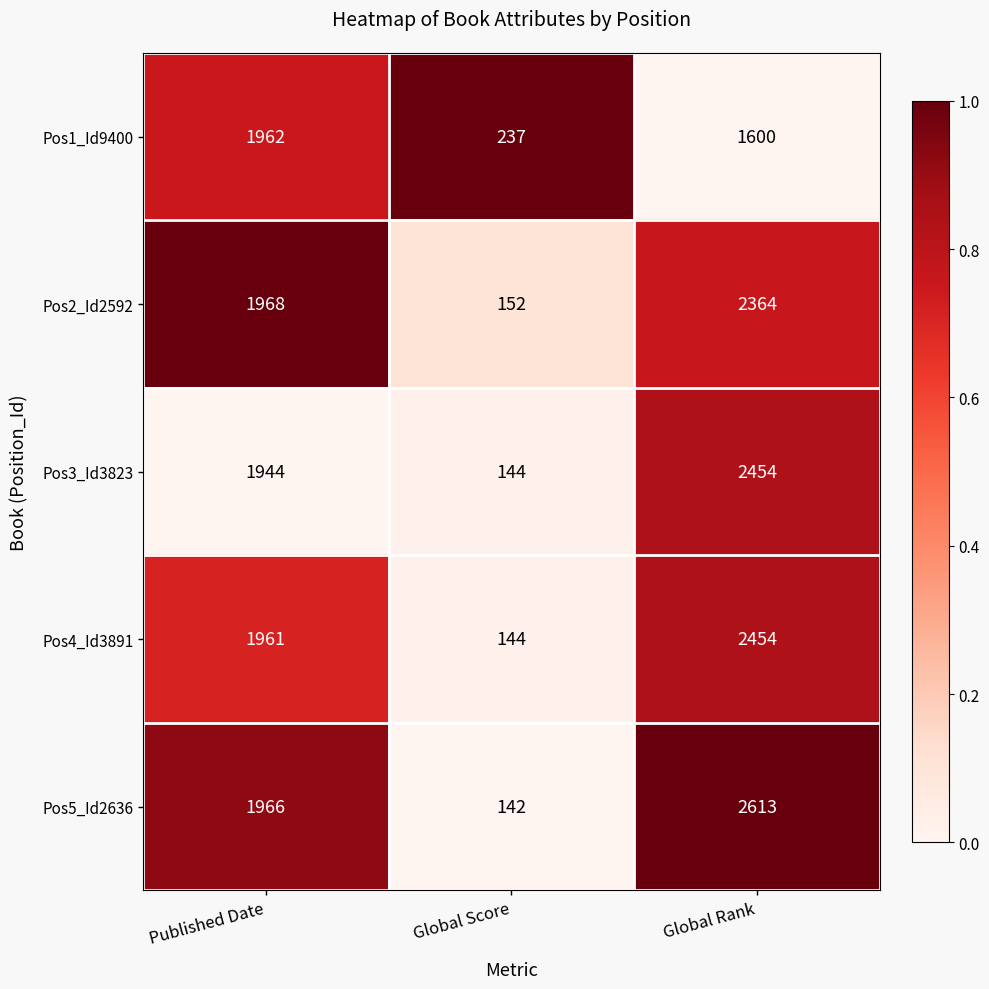

At which category is the sum across all series the highest?

Global Rank